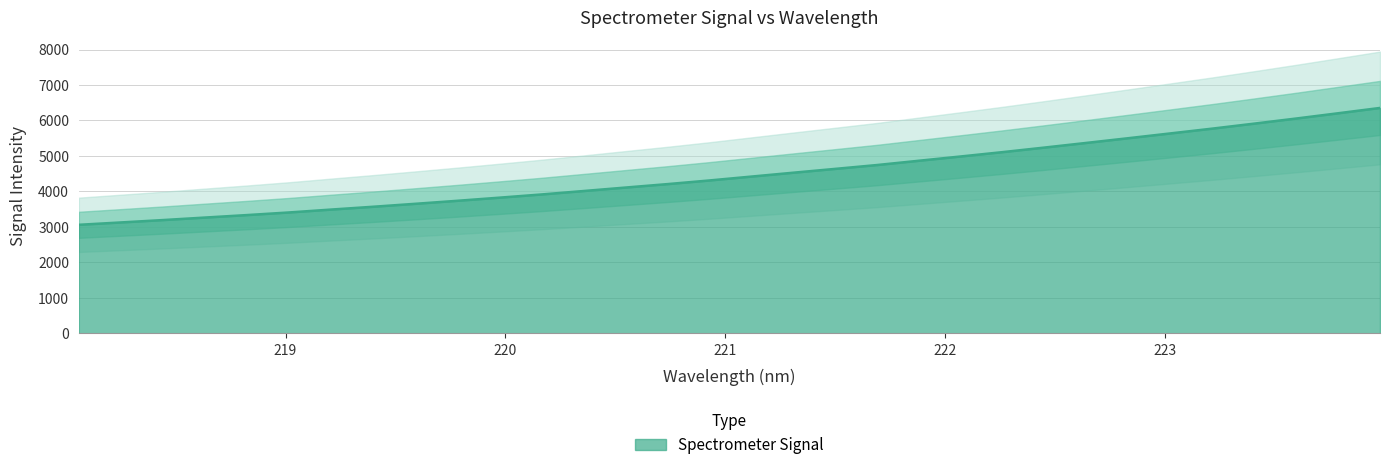

What is the ratio of the value at 222.6447 to the value at 218.8244?

1.6